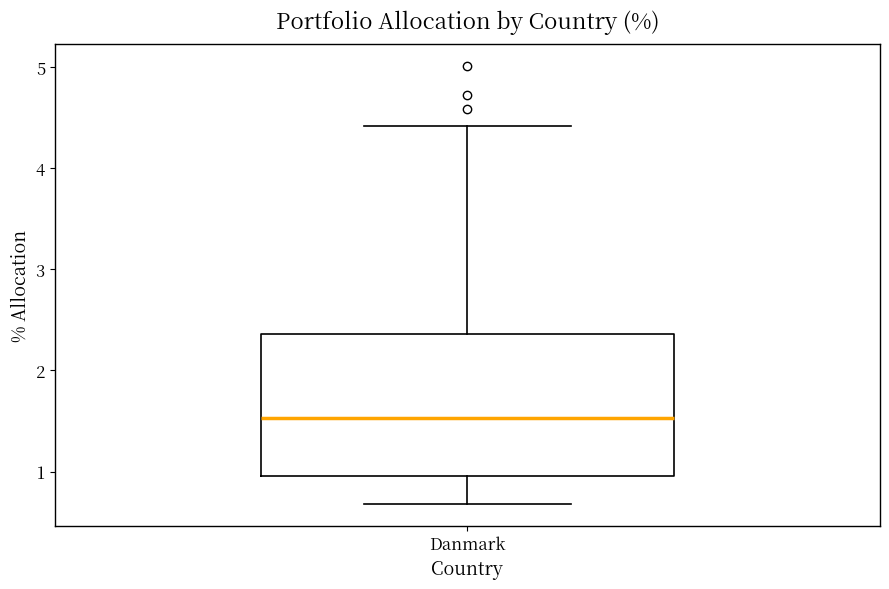

Transcribe this box plot: give where the median line is, the range the box spans, and where the two whiskers end, as read against the y-axis. The values are not printed on the chart, so give them approximately, as read against the axis.

median 1.5, box 1.0 to 2.4, whiskers 0.7 to 4.4